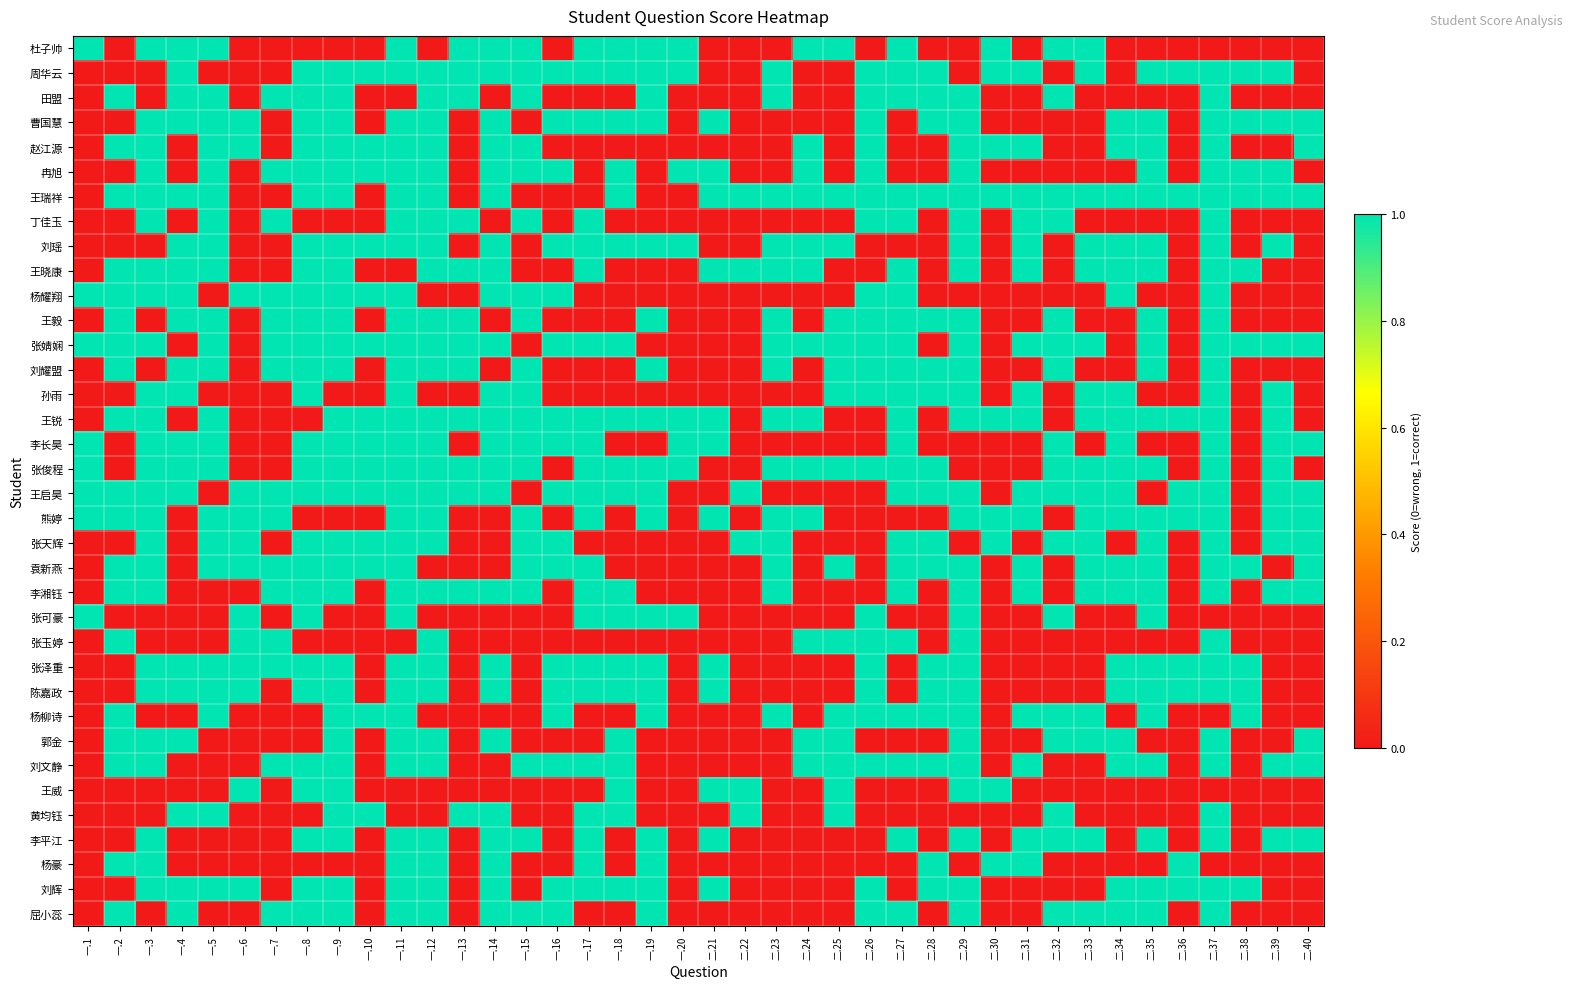

At how many categories does at least one series exceed 0?

40